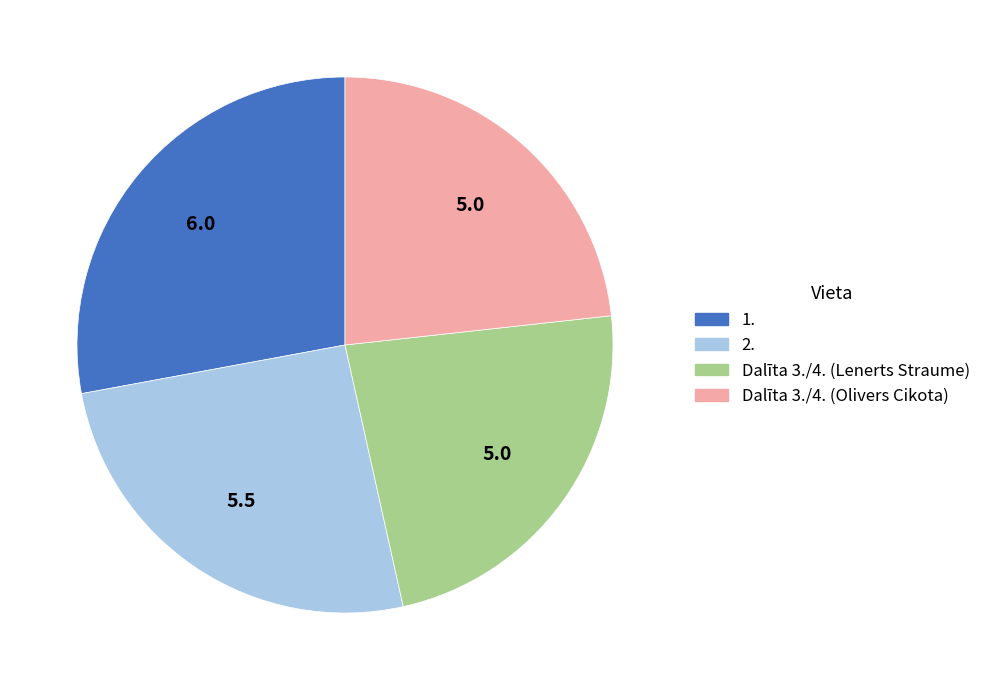

Which slice is the largest?

1.